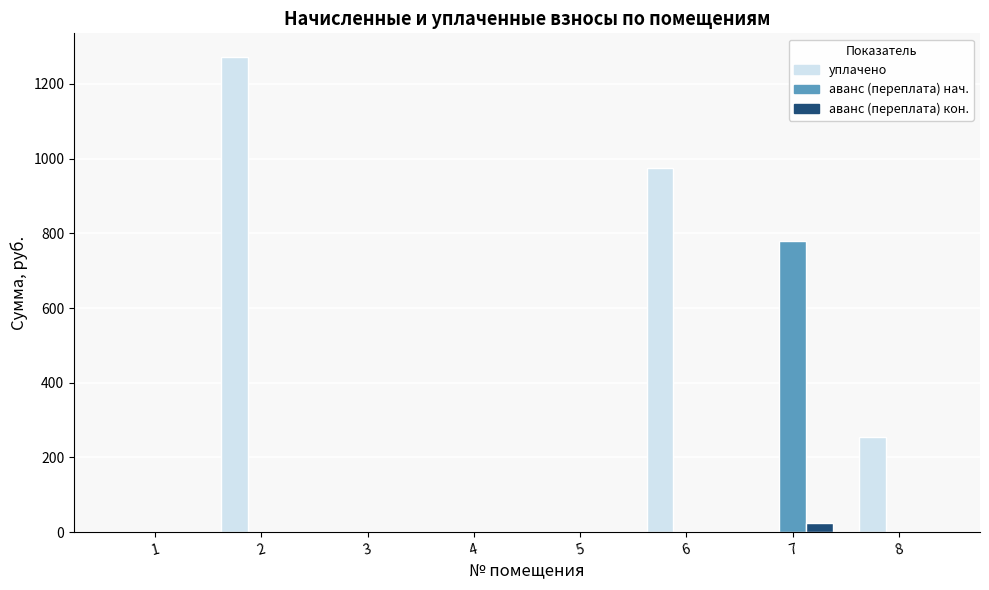

What is the greatest value displayed?

1271.8